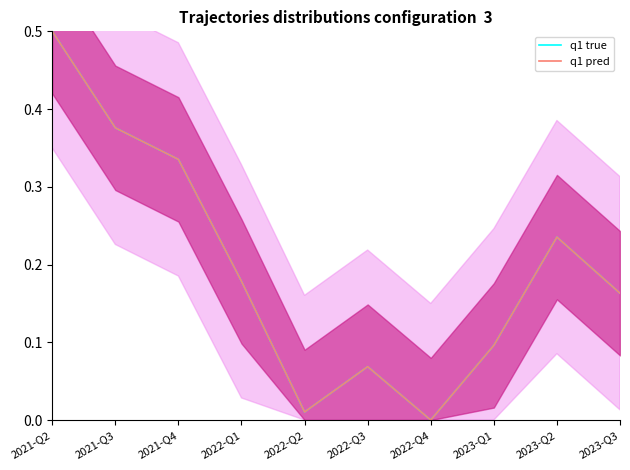

Which series changed the most between 2022-Q3 and 2023-Q2?

q1 true